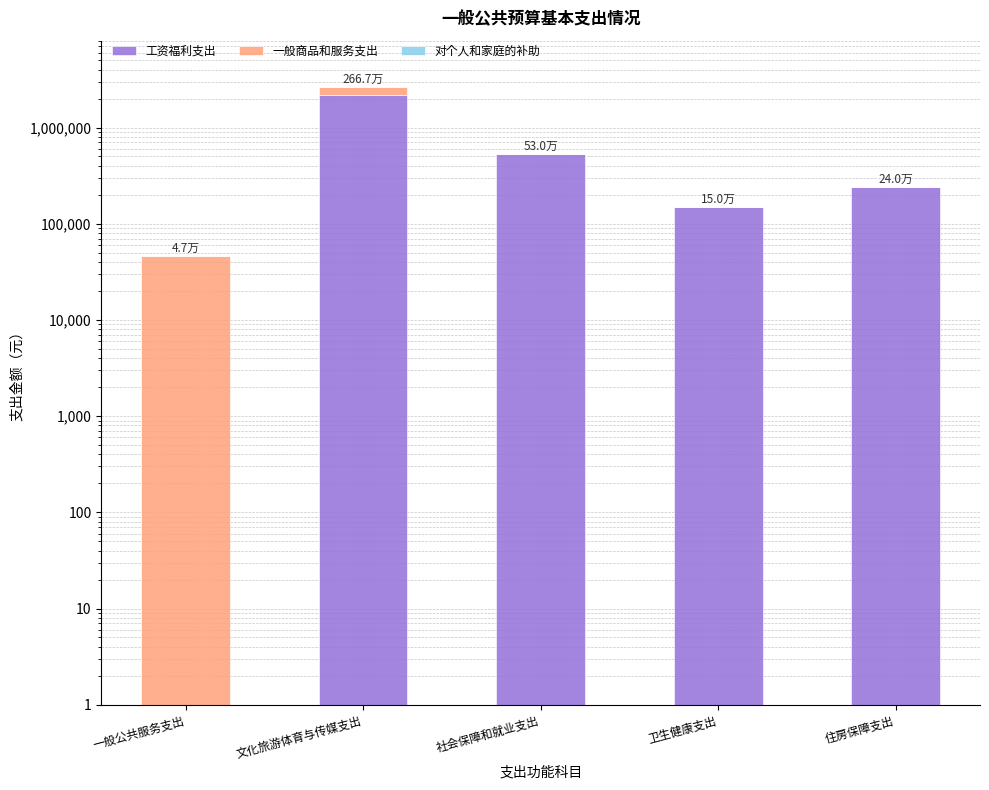

Rank the series by their maximum value, from highest to lowest.

工资福利支出, 一般商品和服务支出, 对个人和家庭的补助